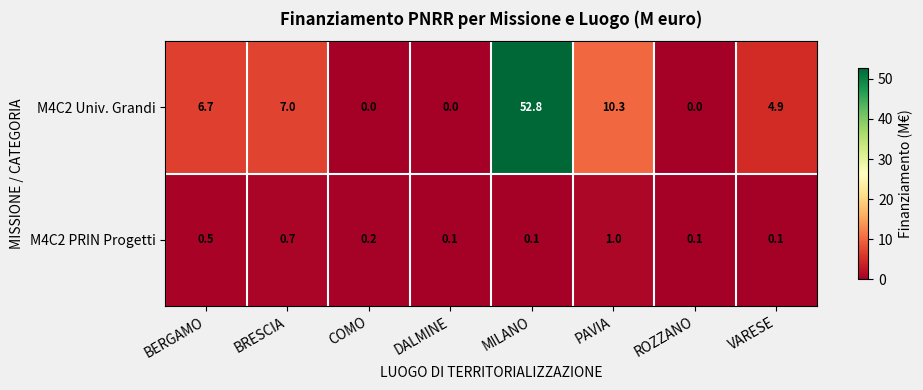

At how many categories does at least one series exceed 14?

1